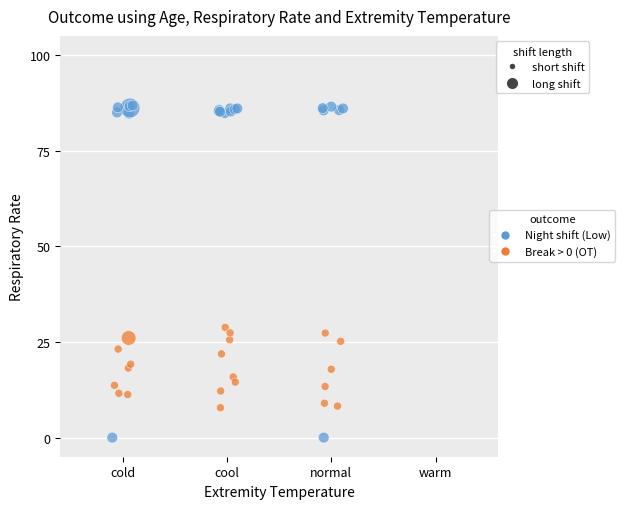

Which series reaches the maximum Y coordinate?

Night shift (Low)